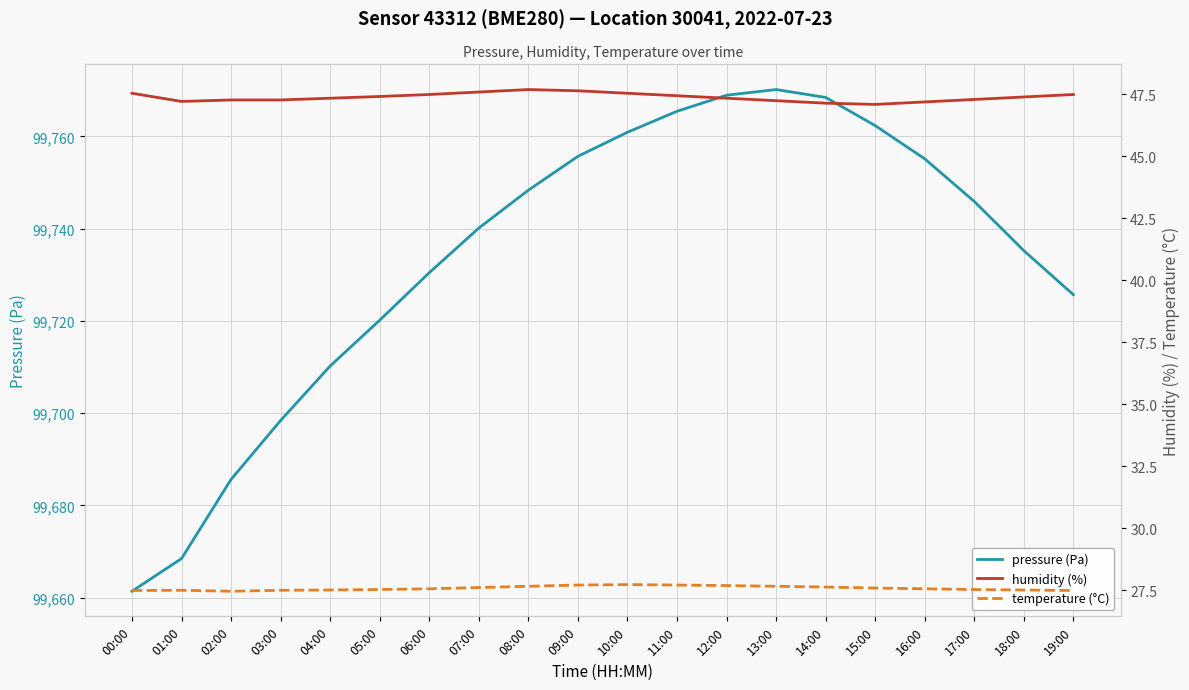

How many humidity (%) values are between 47 and 48?

20